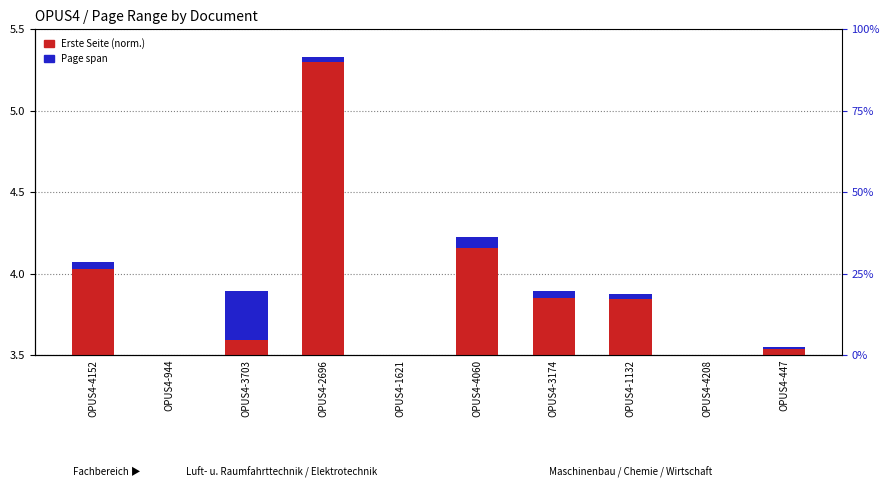

How many bars are there in total?

20